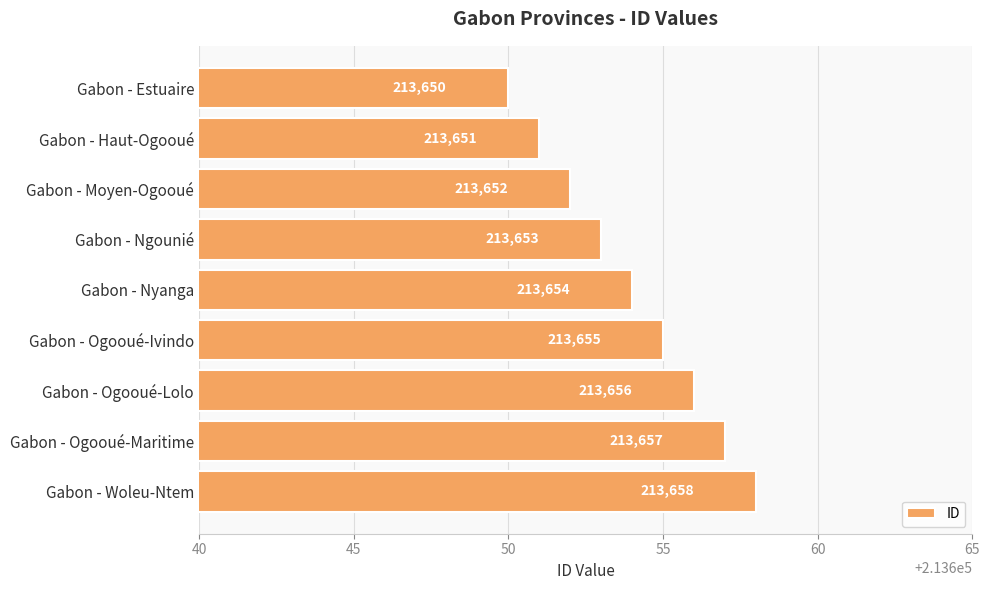

What is the label of the 9th bar from the bottom?

Gabon - Estuaire